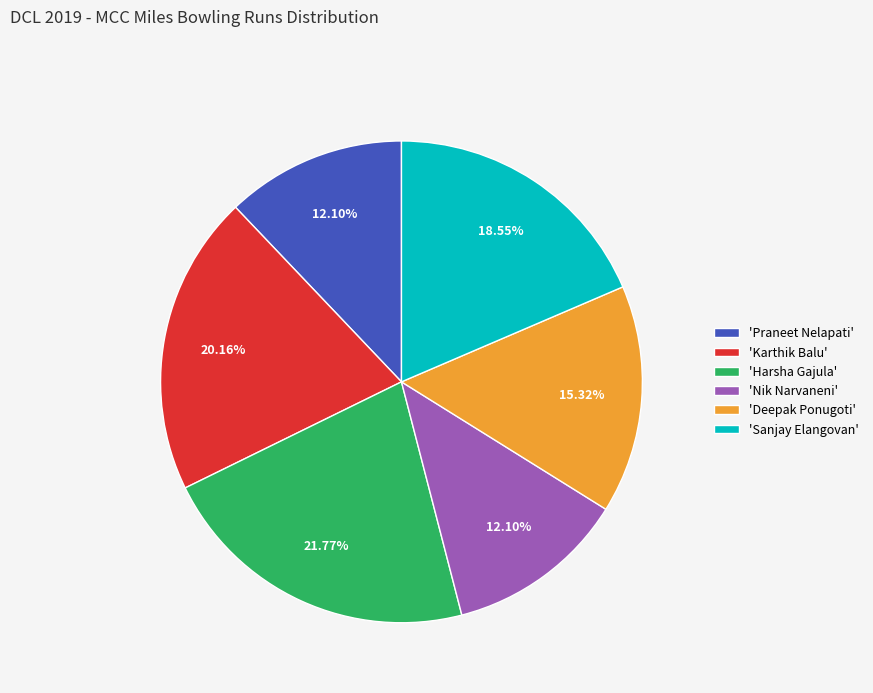

Combined, do 'Praneet Nelapati' and 'Karthik Balu' account for over 50%?

No